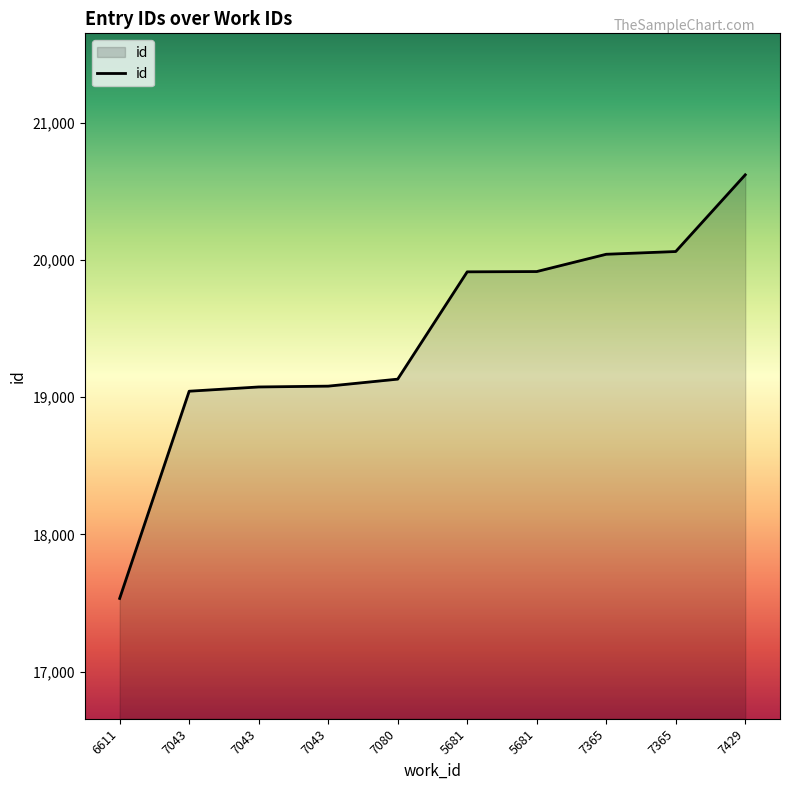

At which label does the data first exceed 19913?

5681